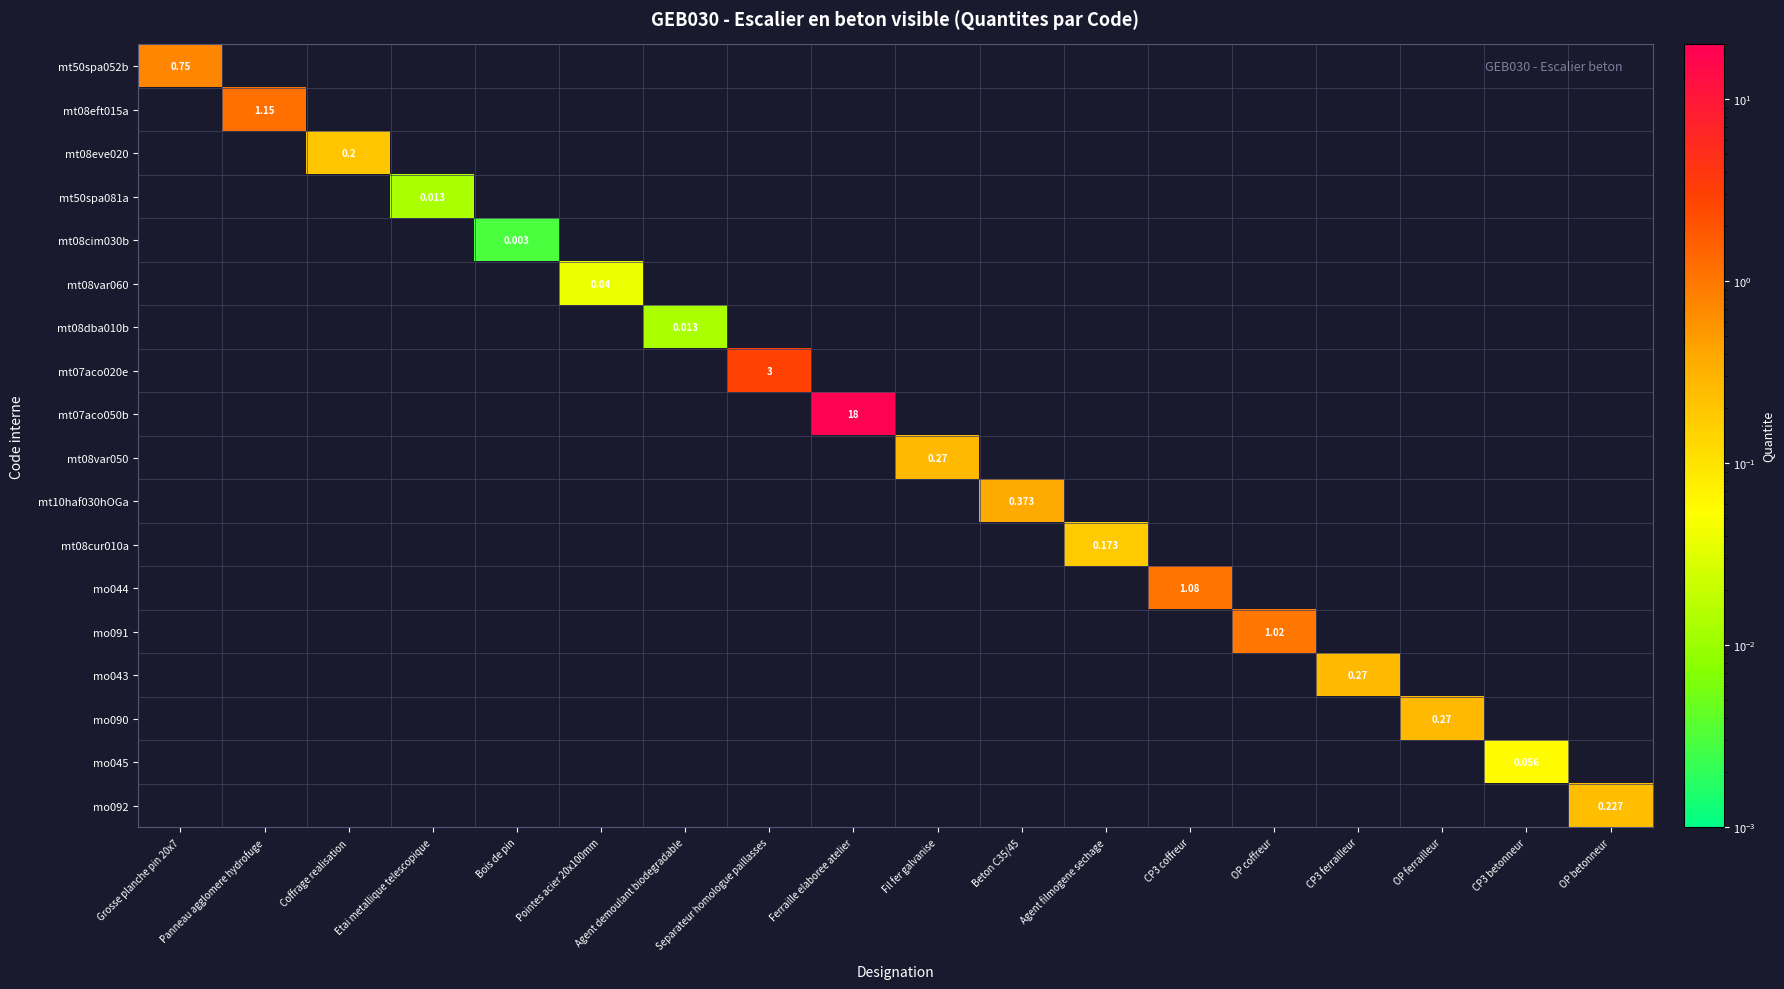

The mt50spa081a series shows 0.0 at OP betonneur. True or false?

True